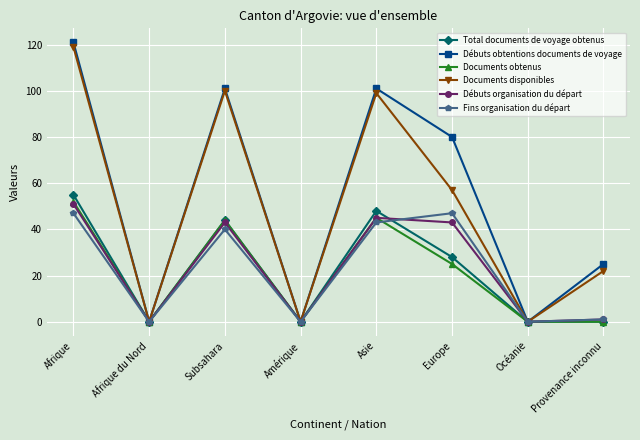

At which category does Fins organisation du départ reach its first local valley?

Afrique du Nord